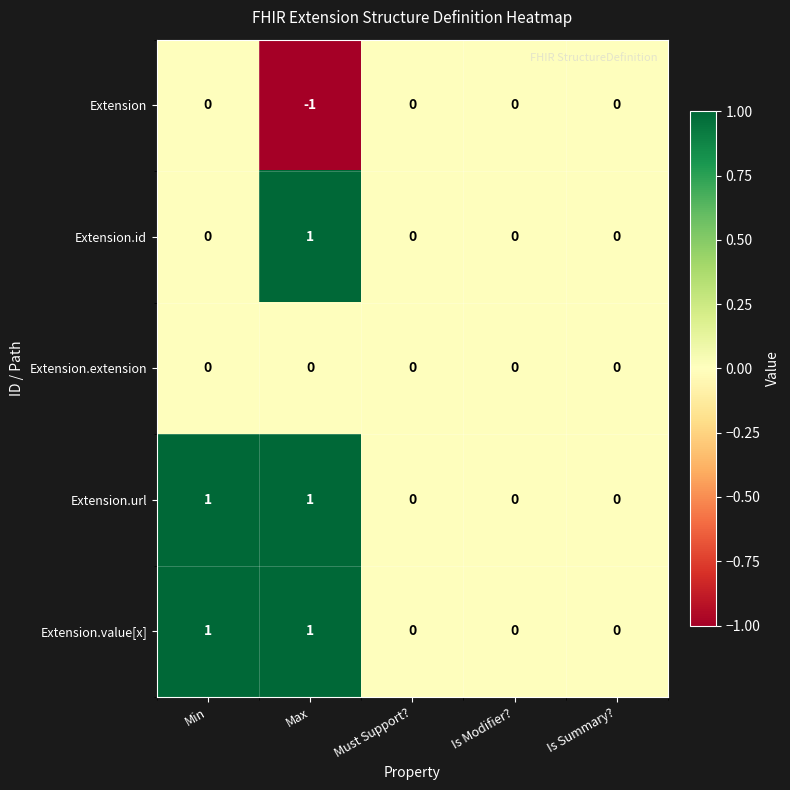

Is the value of Extension.url at Min greater than the value of Extension.id at Min?

Yes